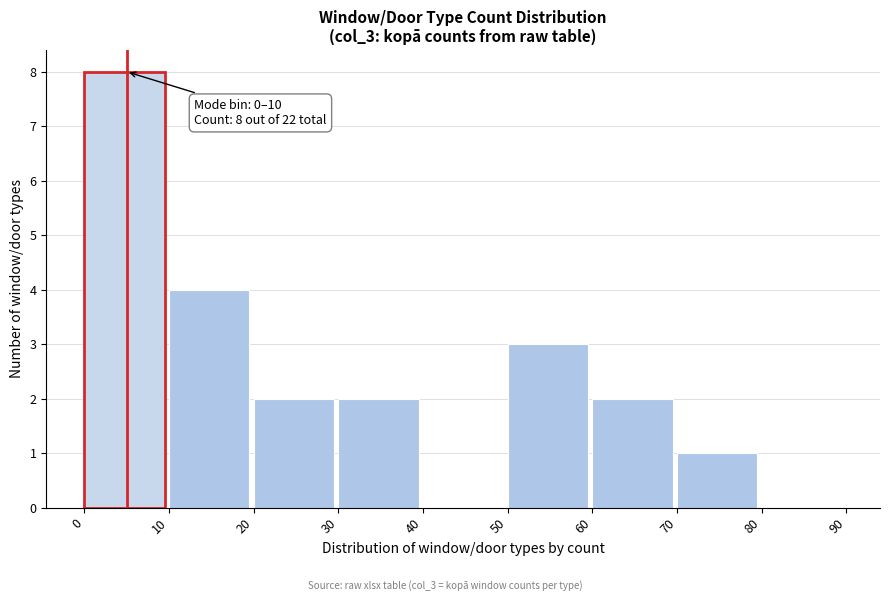

Over which range of the x-axis is the bar tallest?

0 to 10